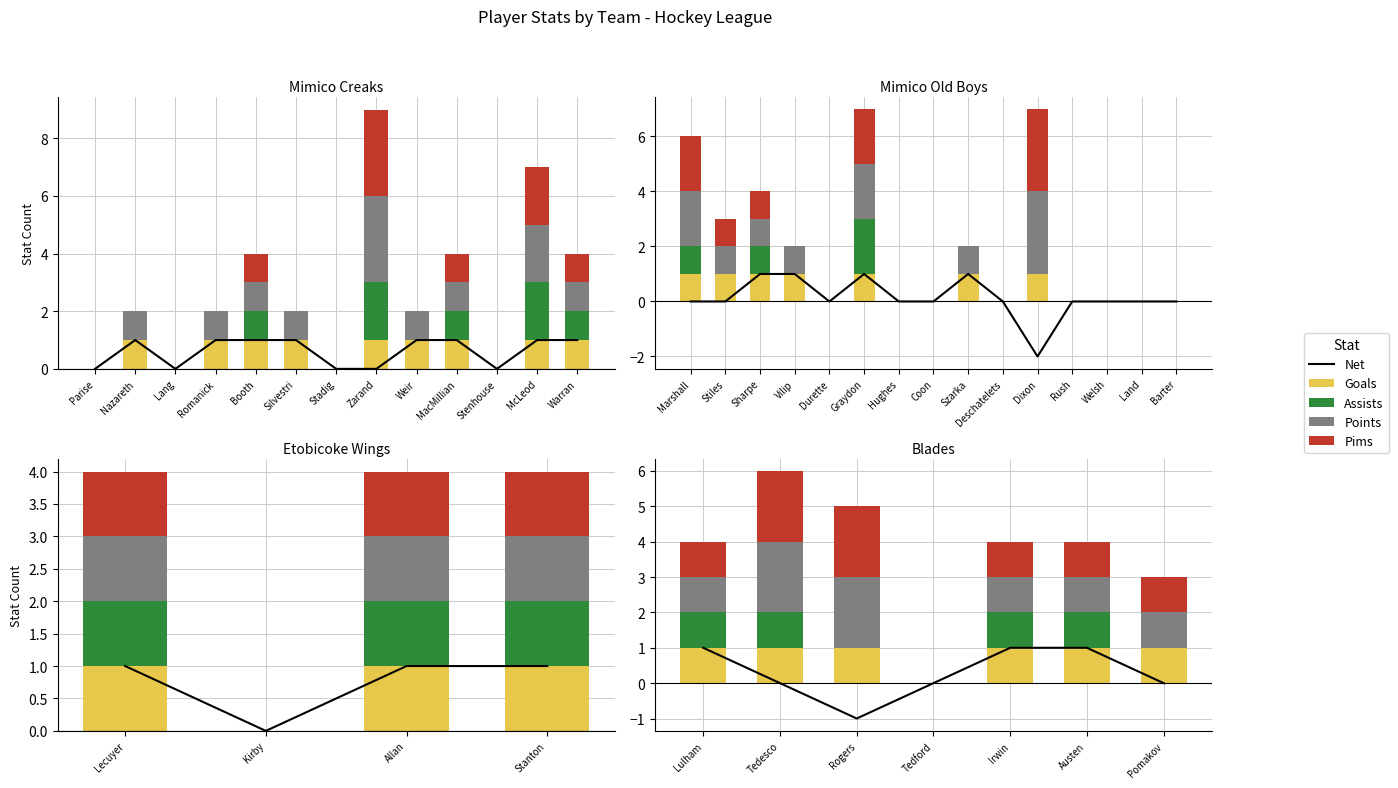

What is the label of the 2nd bar from the left?

Tedesco